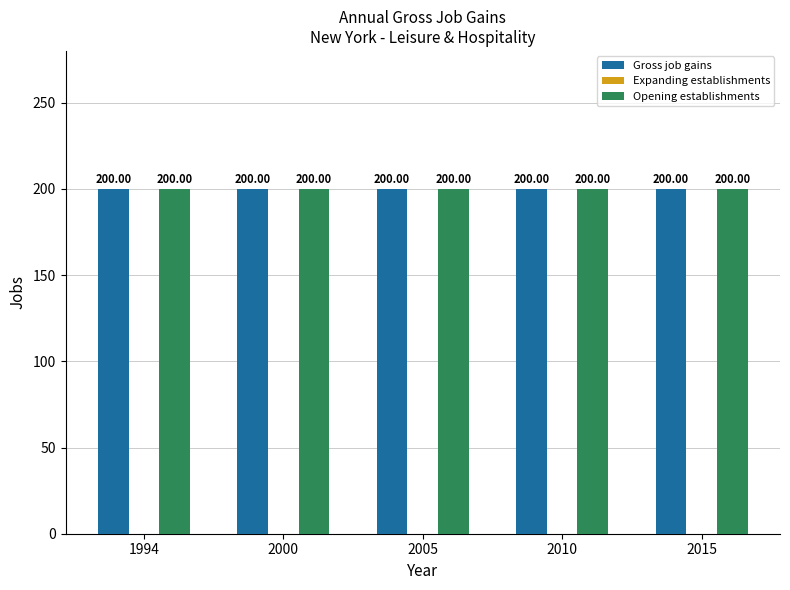

Which series has the largest total across all categories?

Gross job gains